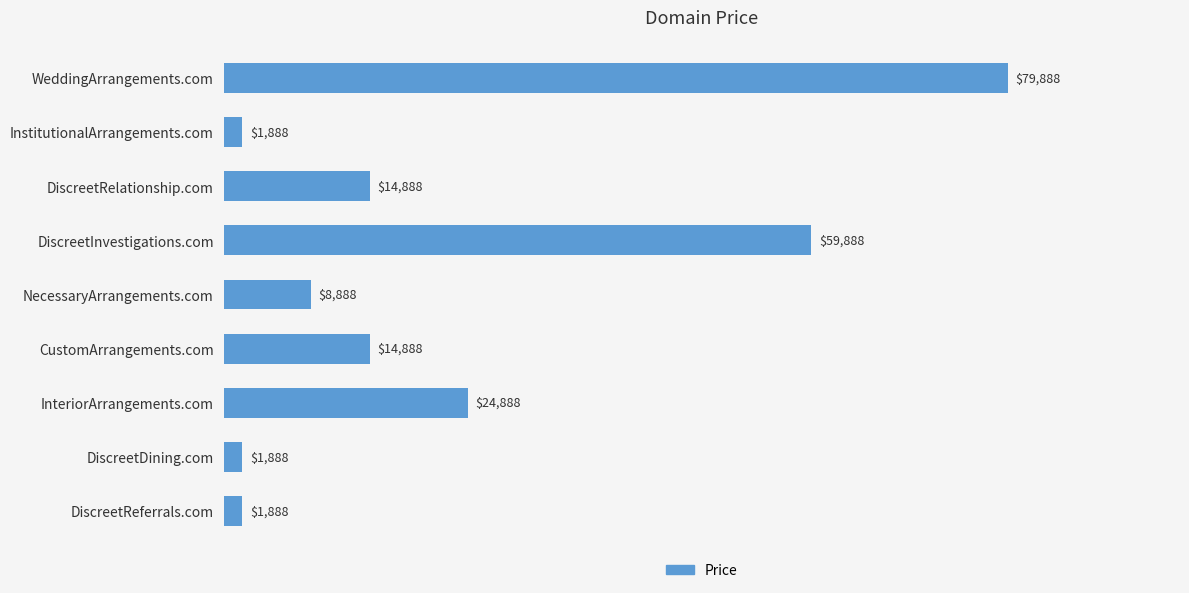

What is the ratio of the value at NecessaryArrangements.com to the value at InteriorArrangements.com?

0.4